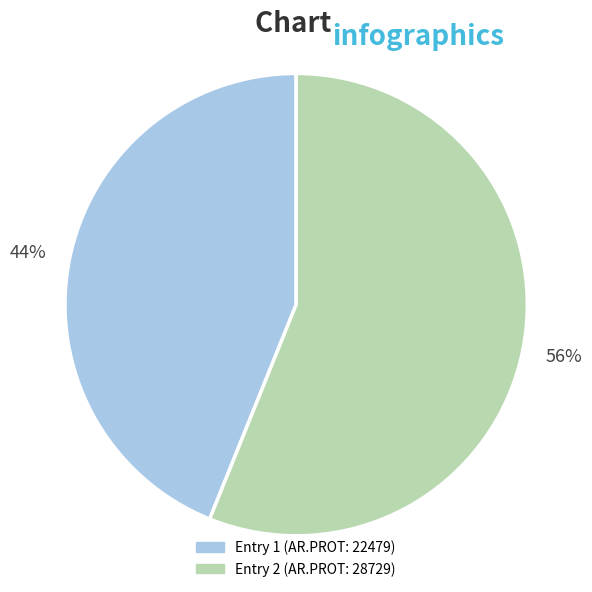

Does any single category account for the majority?

Yes